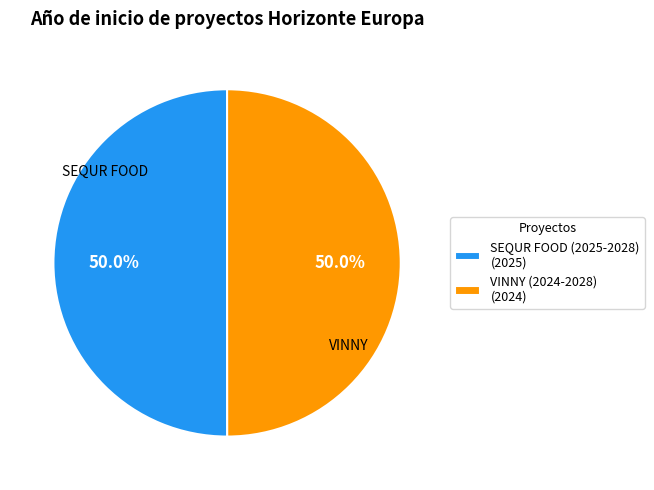

Count the number of slices in the pie.

2